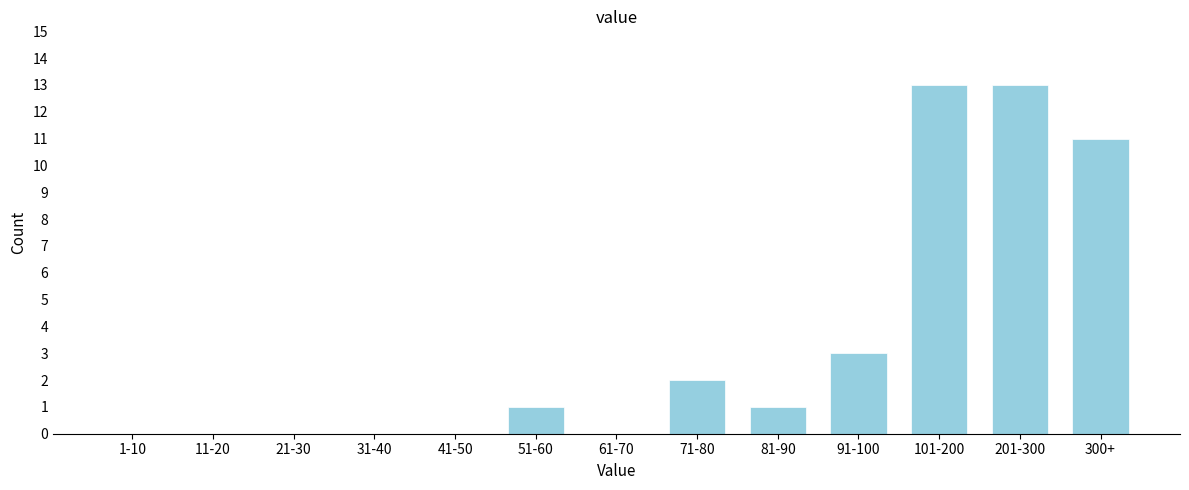

Reading left to right, extract all data points from this chart.

1-10=0	11-20=0	21-30=0	31-40=0	41-50=0	51-60=1	61-70=0	71-80=2	81-90=1	91-100=3	101-200=13	201-300=13	300+=11